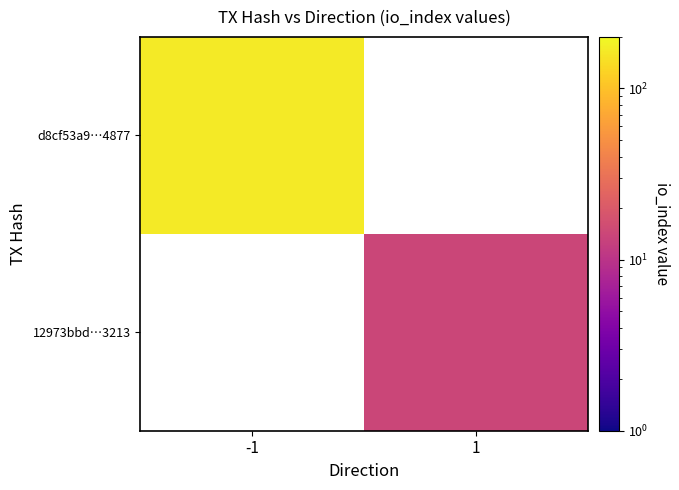

Rank the series by their average value, from lowest to highest.

d8cf53a9…4877, 12973bbd…3213